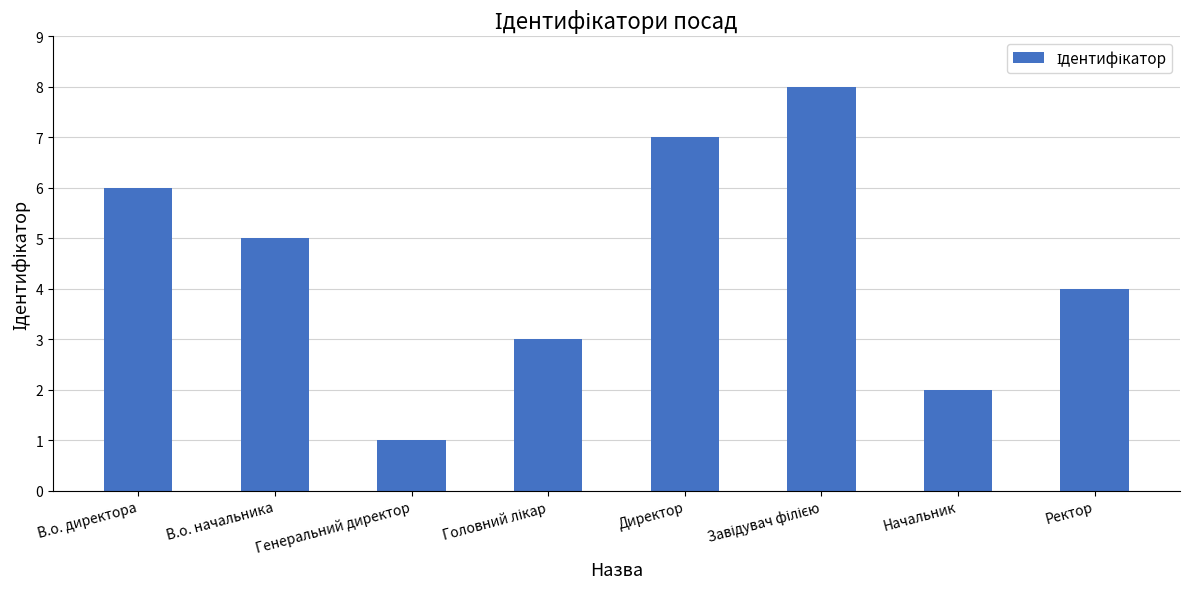

What is the smallest value displayed?

1